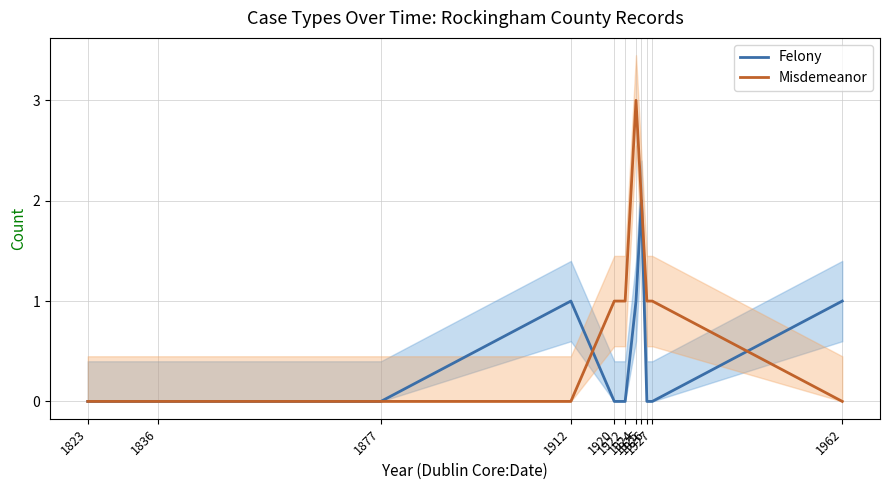

Does the chart have visible grid lines?

Yes